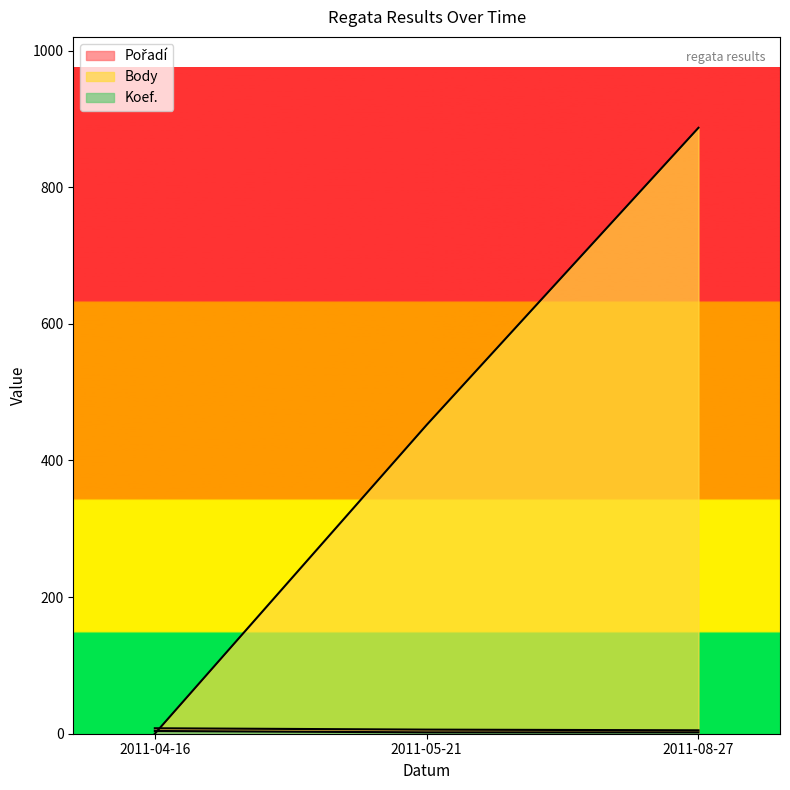

At which label does Koef. reach its peak?

2011-04-16